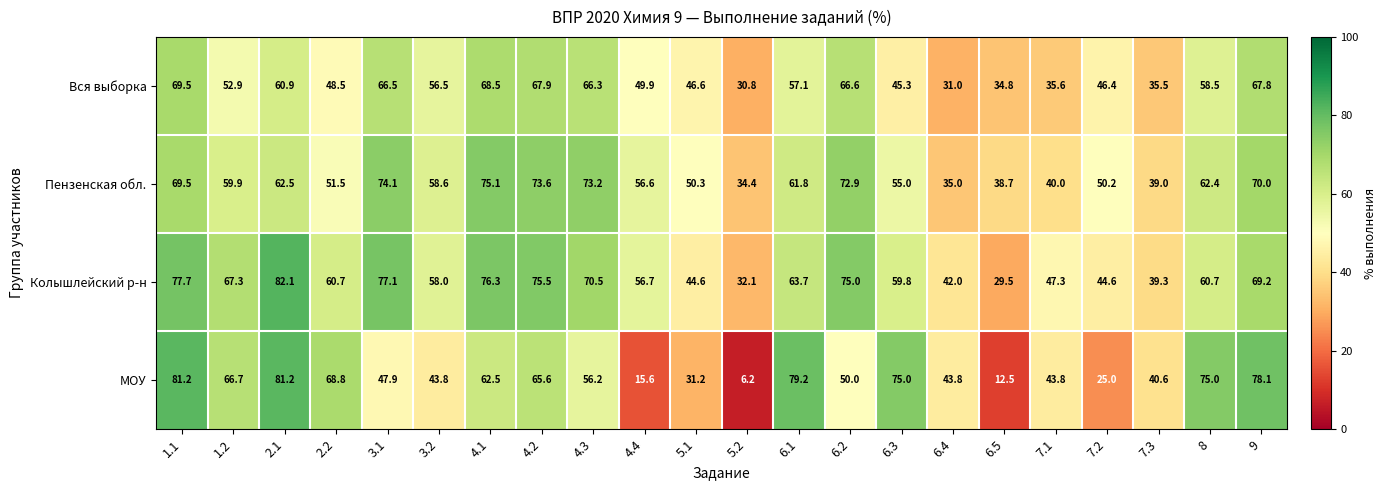

What is the lowest value of the Колышлейский р-н series?

29.5